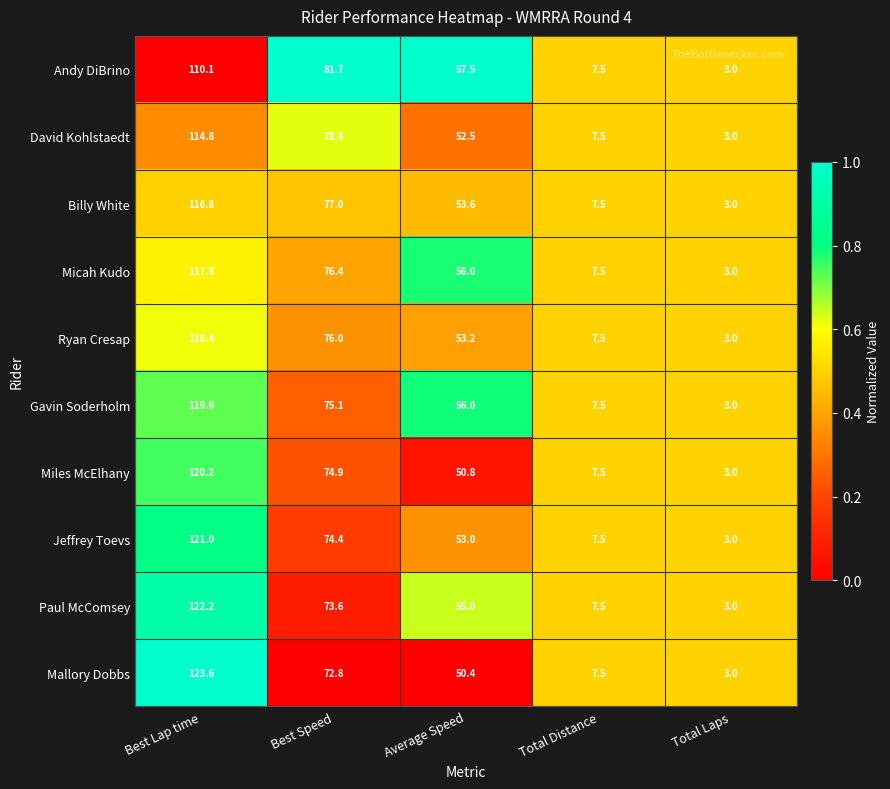

Which series has the widest spread of values?

Mallory Dobbs